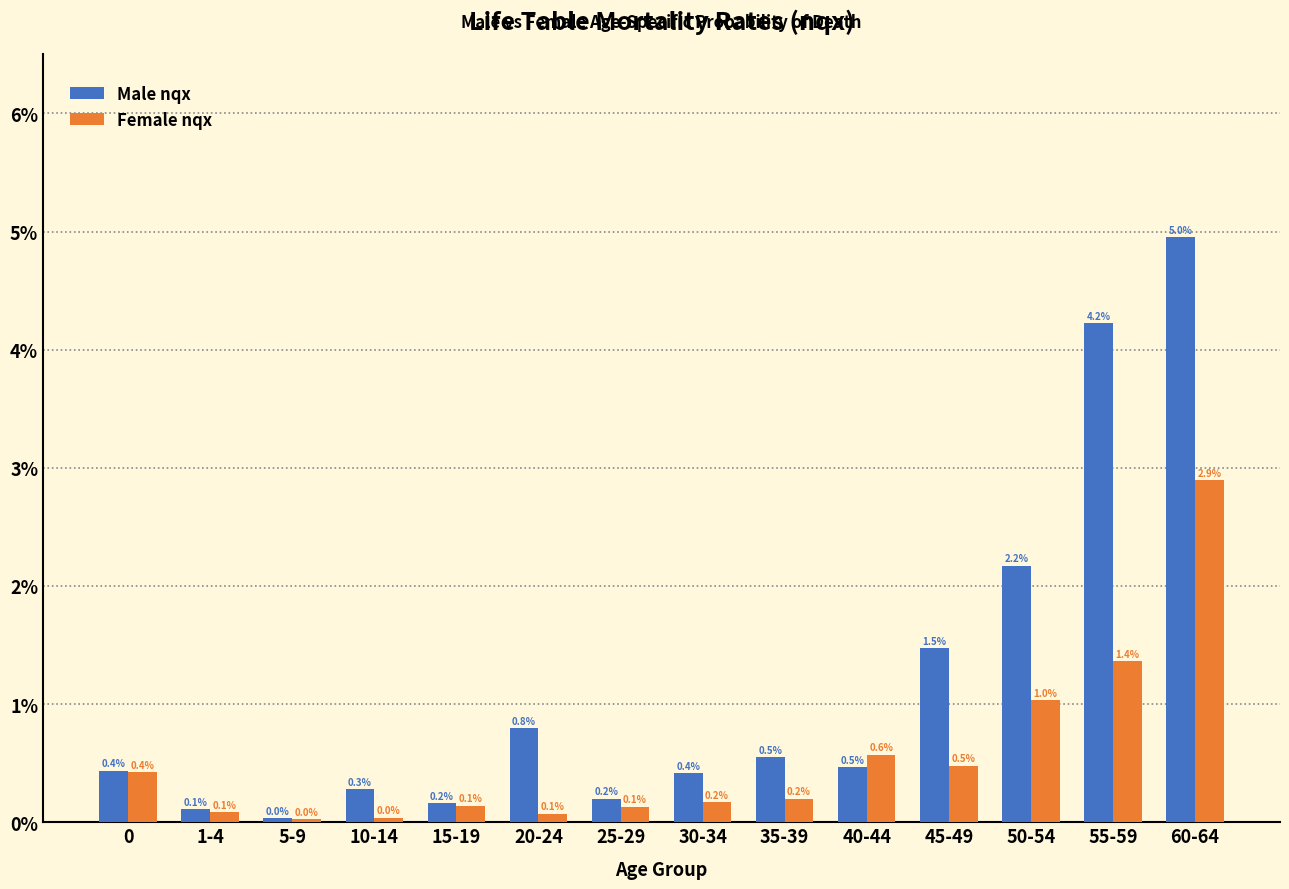

The value of Female nqx at 45-49 is 0.1. True or false?

False